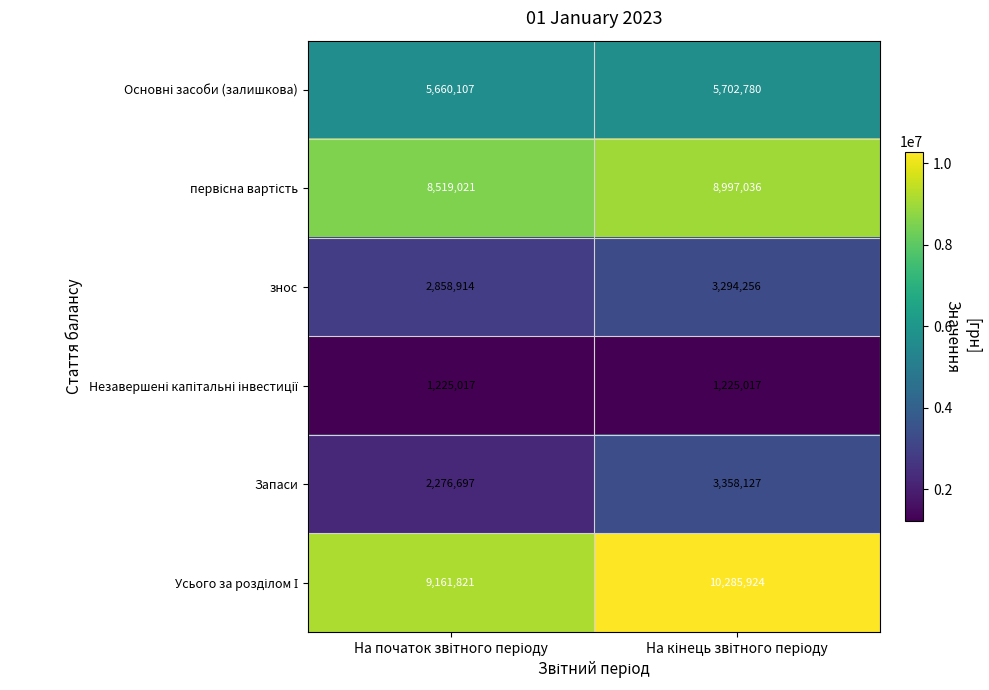

What is the average value of the знос series?

3076585